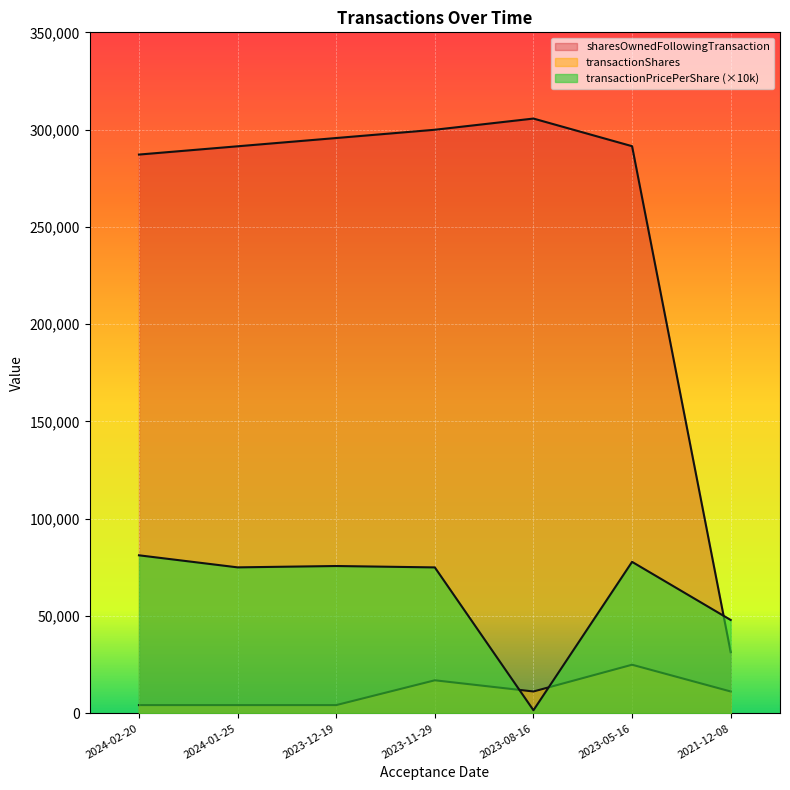

What is the smallest value displayed?

1603